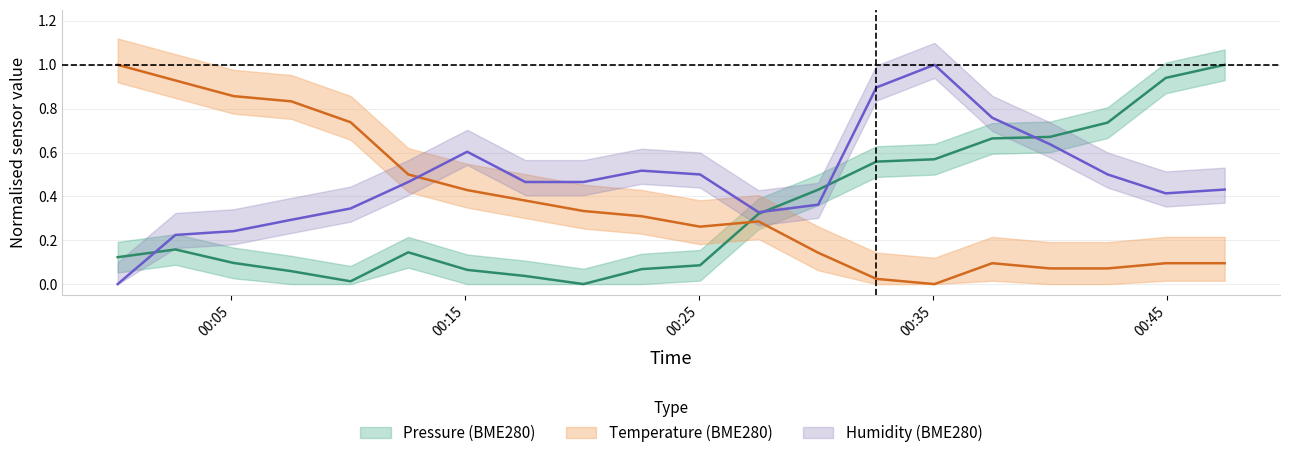

What is the greatest value displayed?

1.0